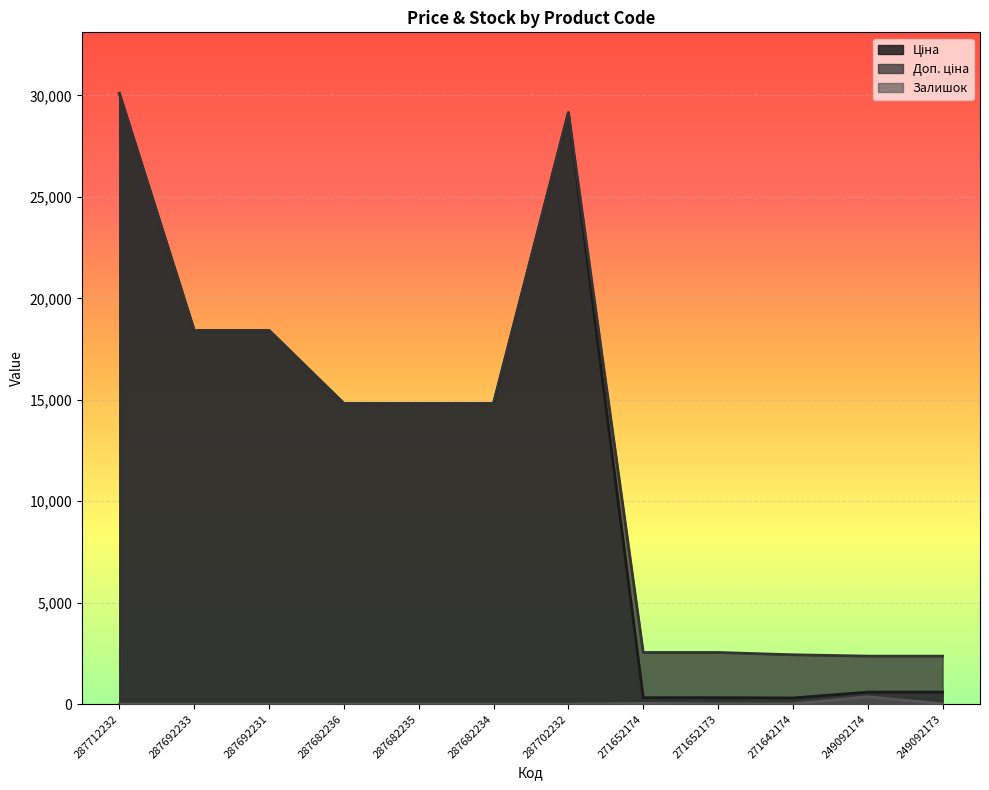

Where is the first local minimum for Залишок?

271642174